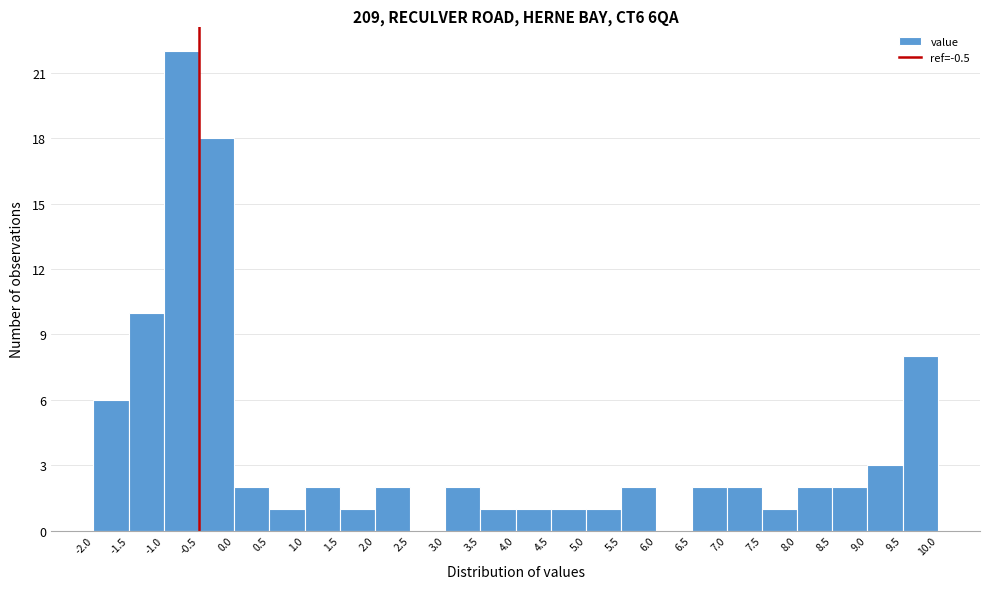

Over which range of the x-axis is the bar tallest?

-1.0 to -0.5